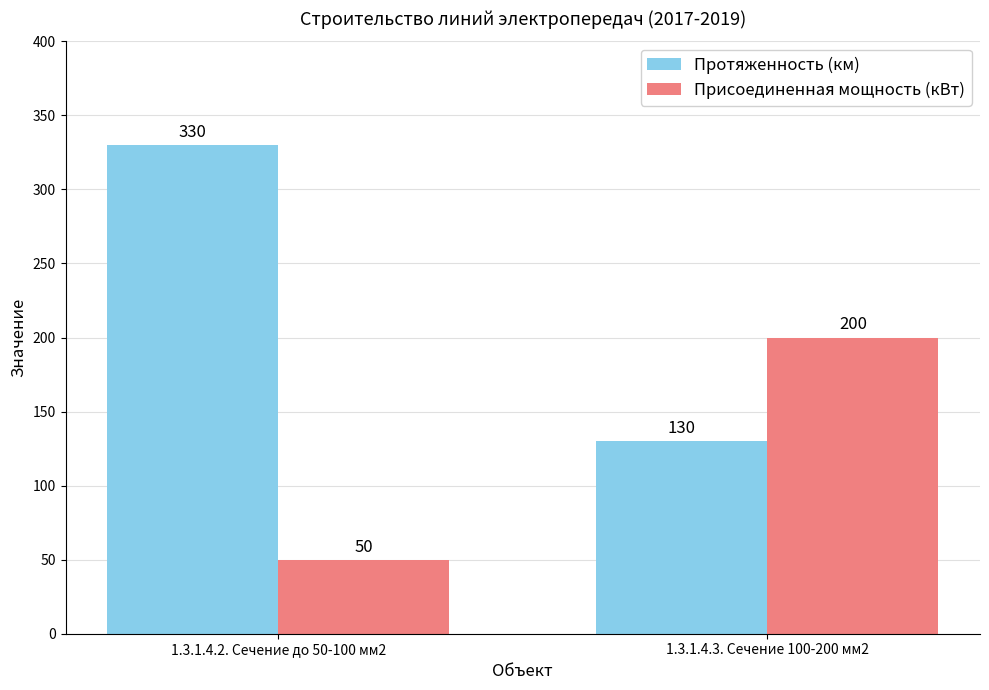

Rank the categories by Протяженность (км) value from highest to lowest.

1.3.1.4.2. Сечение до 50-100 мм2, 1.3.1.4.3. Сечение 100-200 мм2